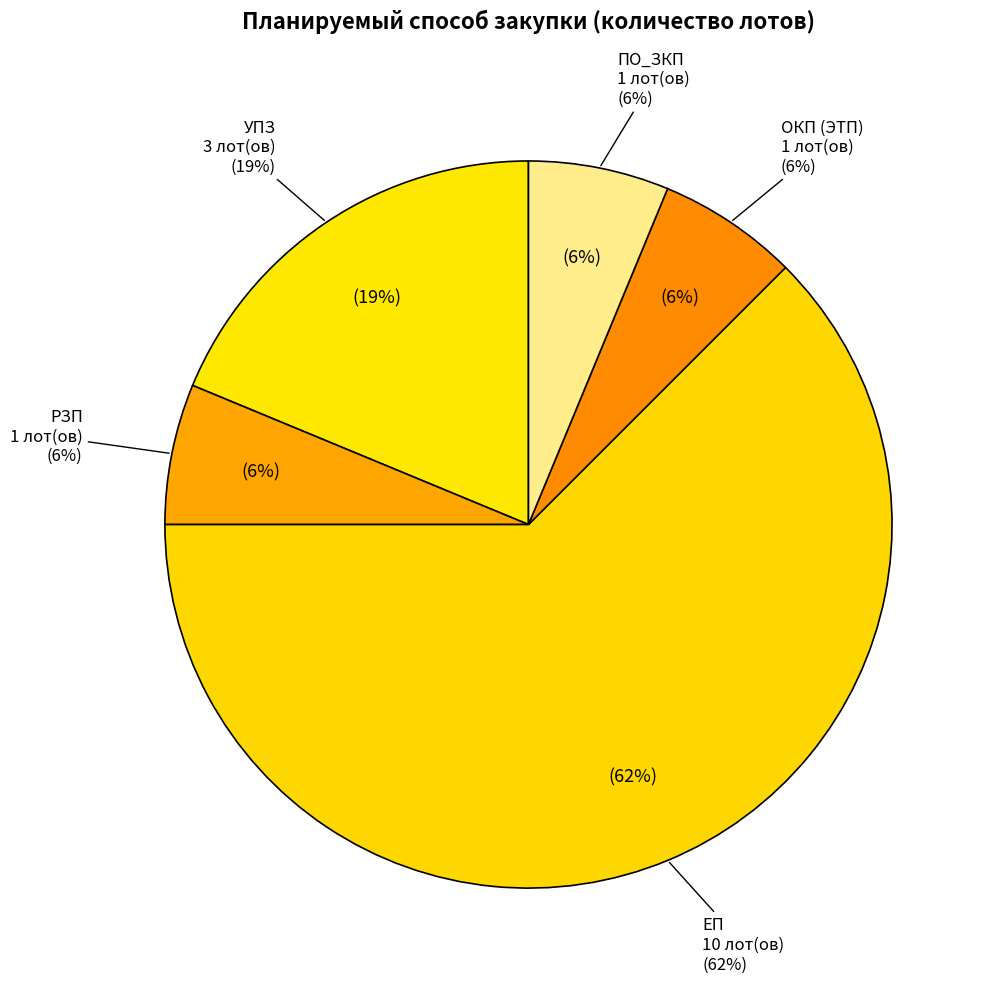

Which category accounts for the majority?

ЕП